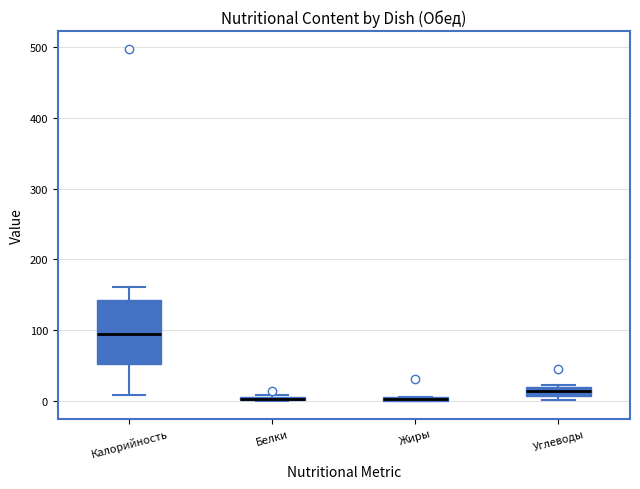

Comparing the boxes themselves (not the whiskers), which one is the tallest?

Калорийность